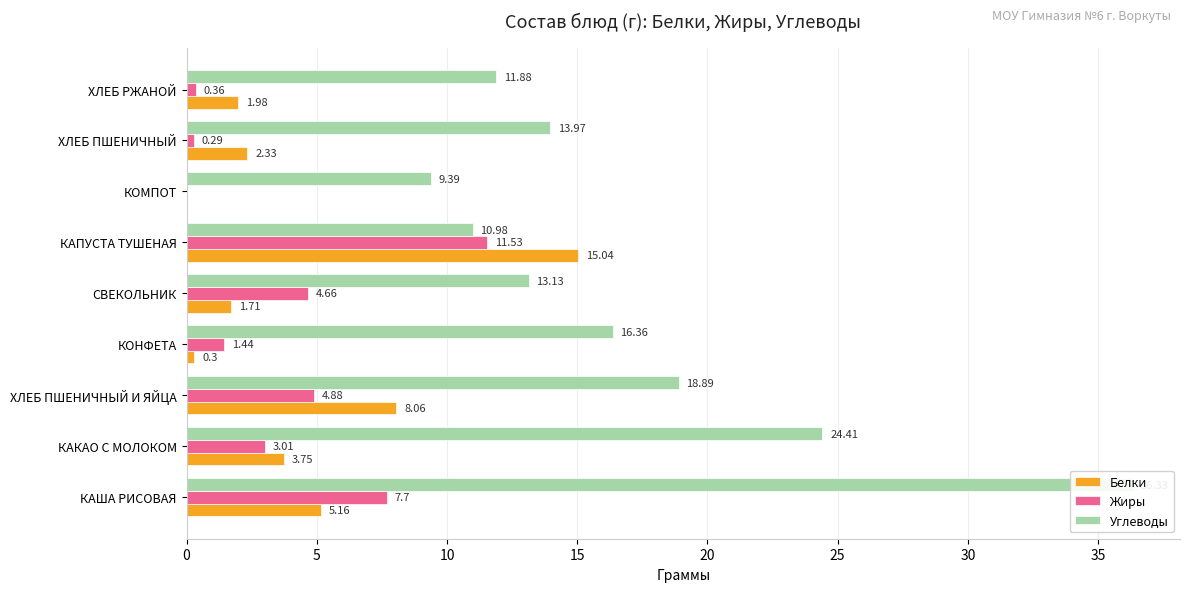

Is the value of Жиры at КОМПОТ greater than the value of Белки at КАША РИСОВАЯ?

No